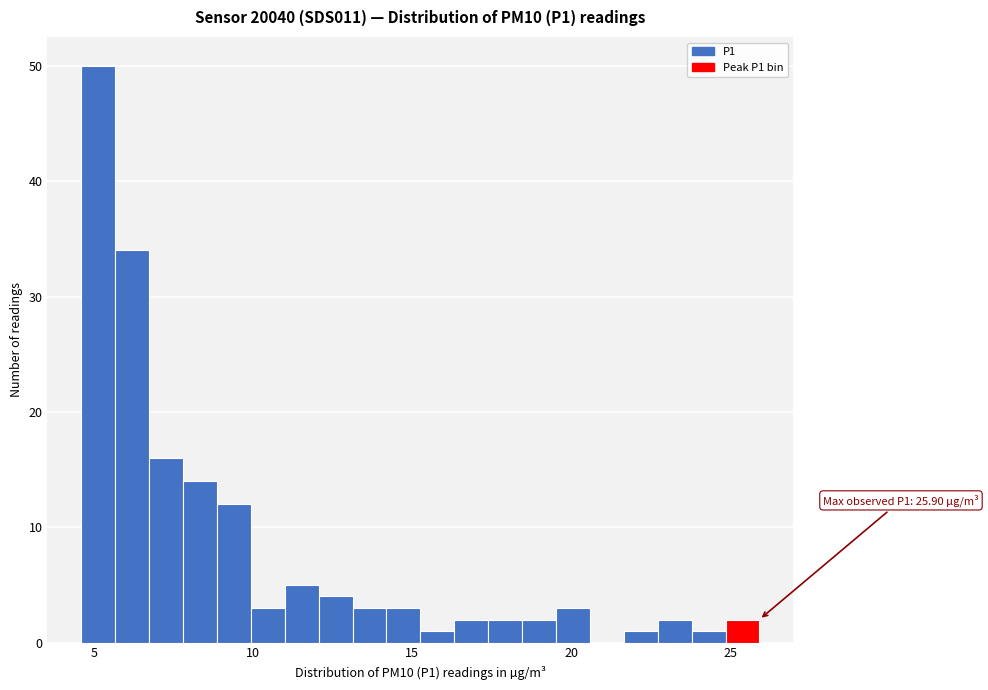

Read against the x-axis, roughly where is the centre of the tallest bar?

5.0